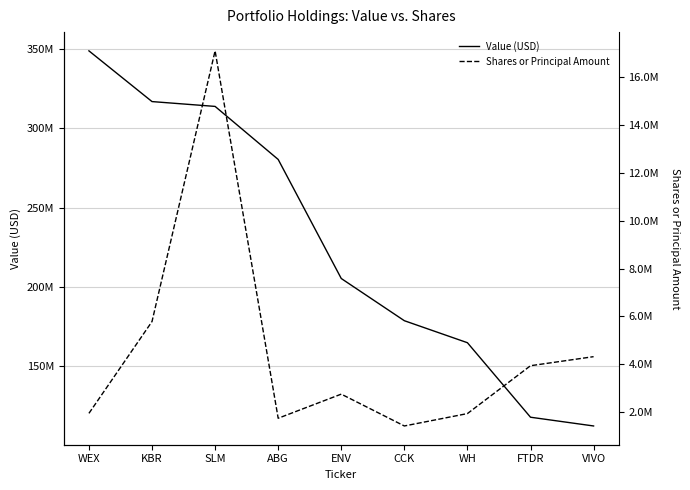

How many lines are shown in the chart?

2